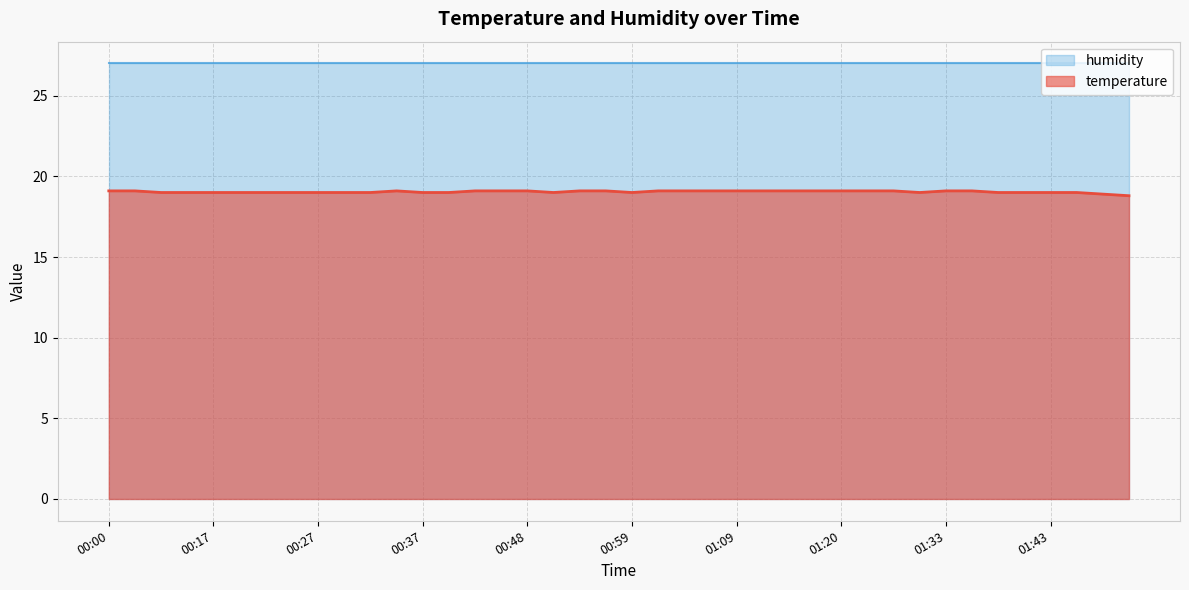

True or false: the data shows 19.0 at 00:30.

True